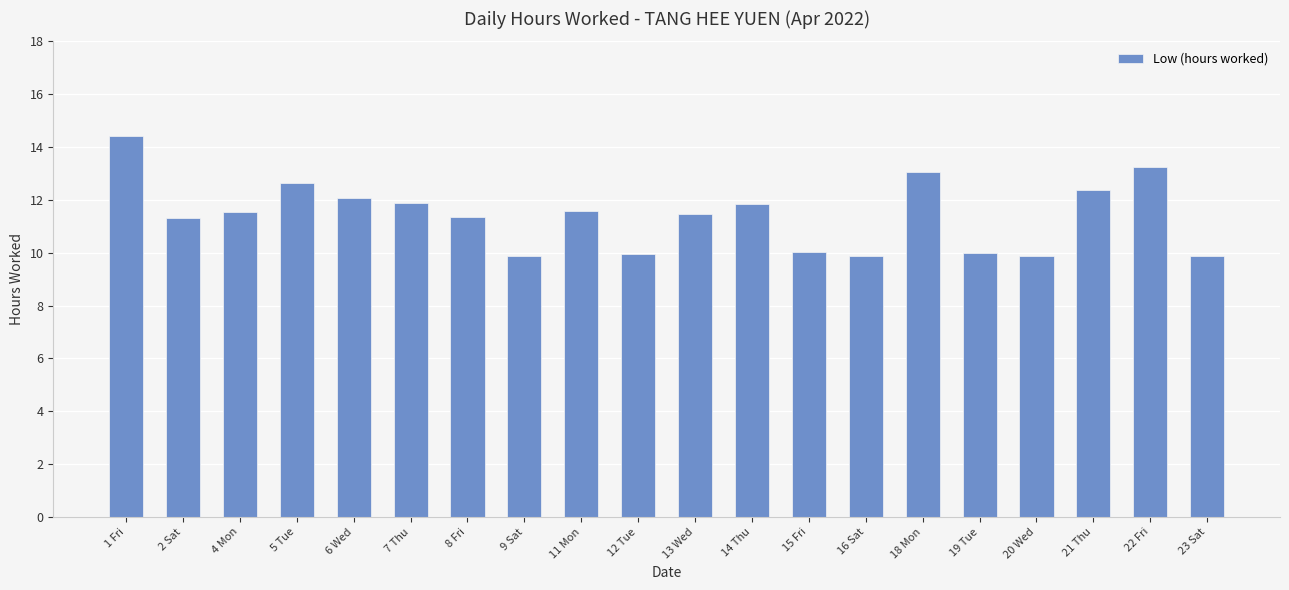

What is the label of the 19th bar from the right?

2 Sat